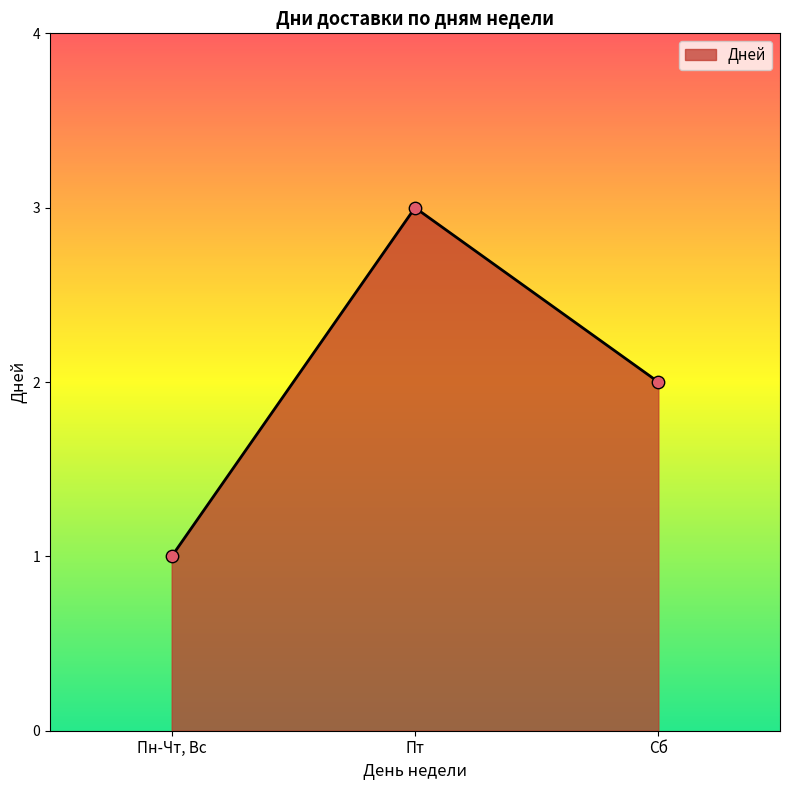

Which has a higher value, Сб or Пт?

Пт